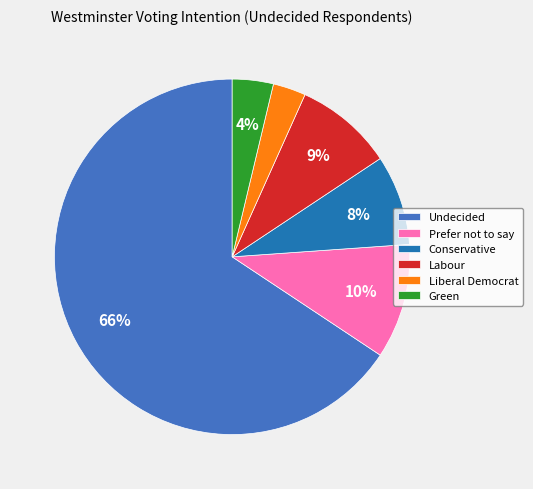

Which slice is the largest?

Undecided